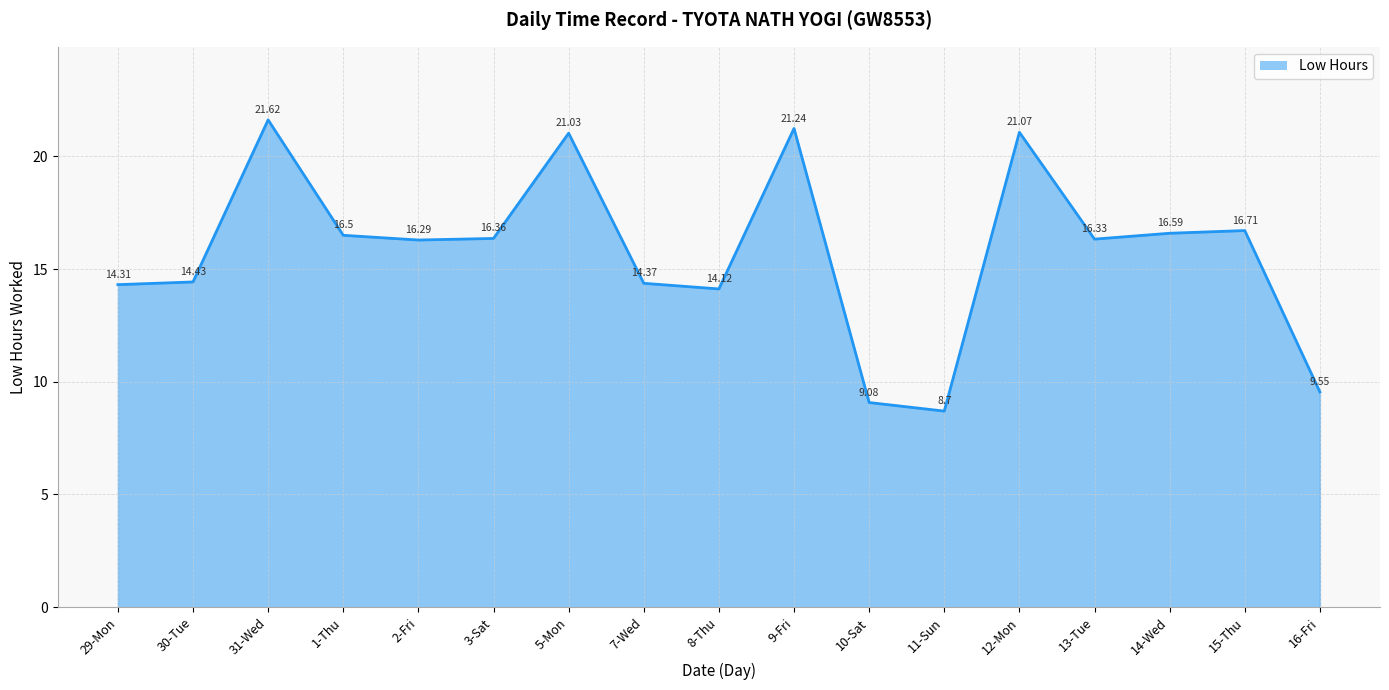

What is the smallest value displayed?

8.7